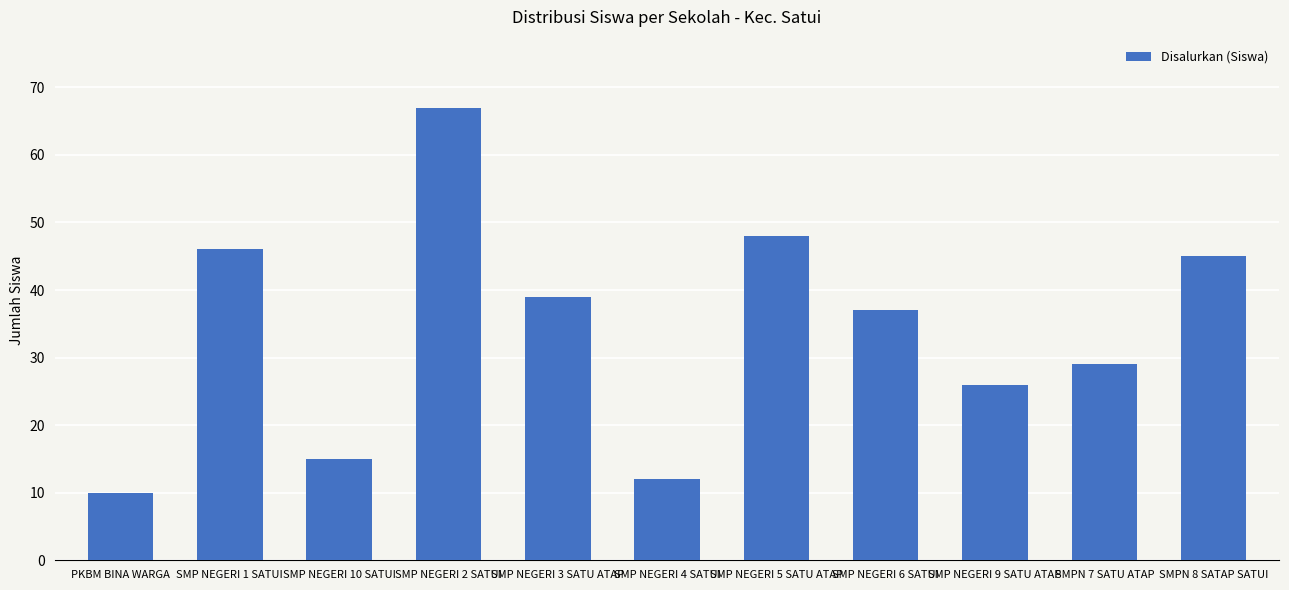

What is the value of the 2nd bar from the left?

46